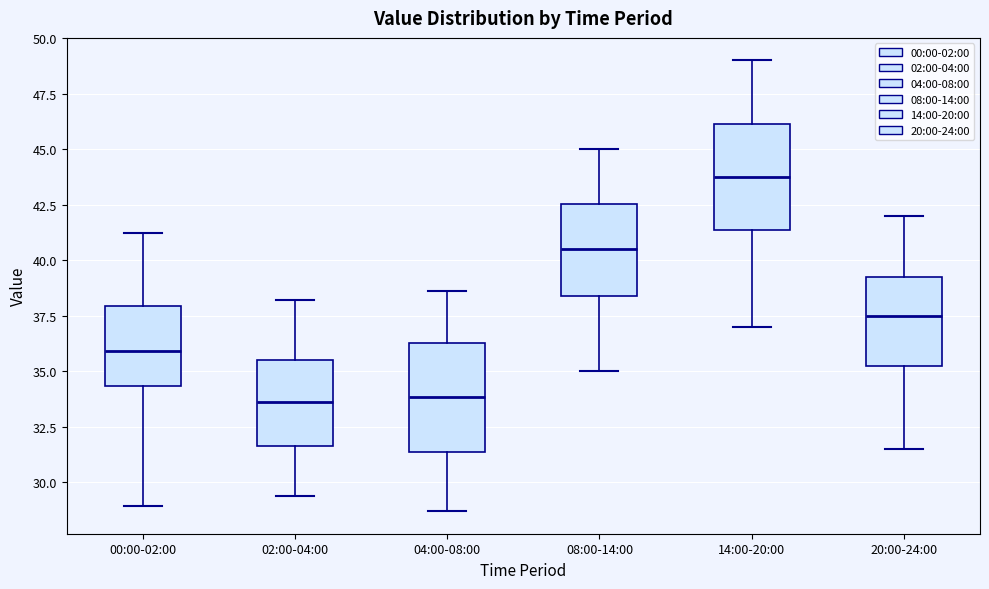

Which box has the highest median line?

14:00-20:00